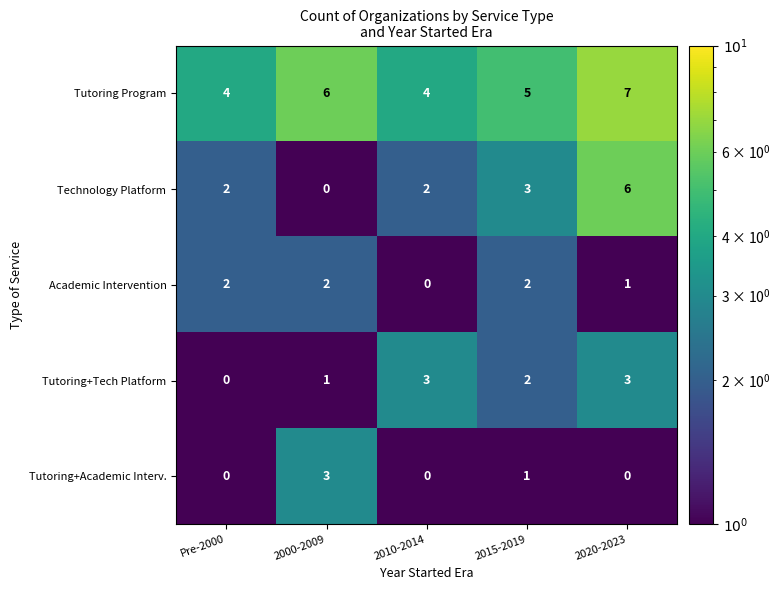

Which series has the largest range (max minus min)?

Technology Platform